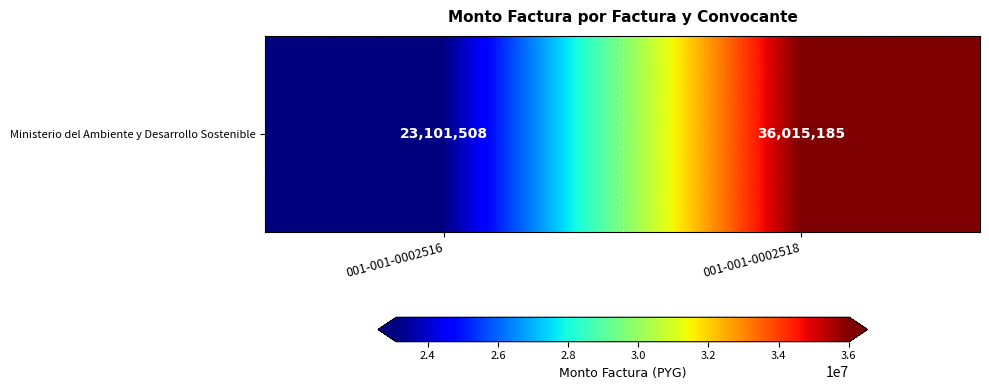

What is the smallest value displayed?

23101508